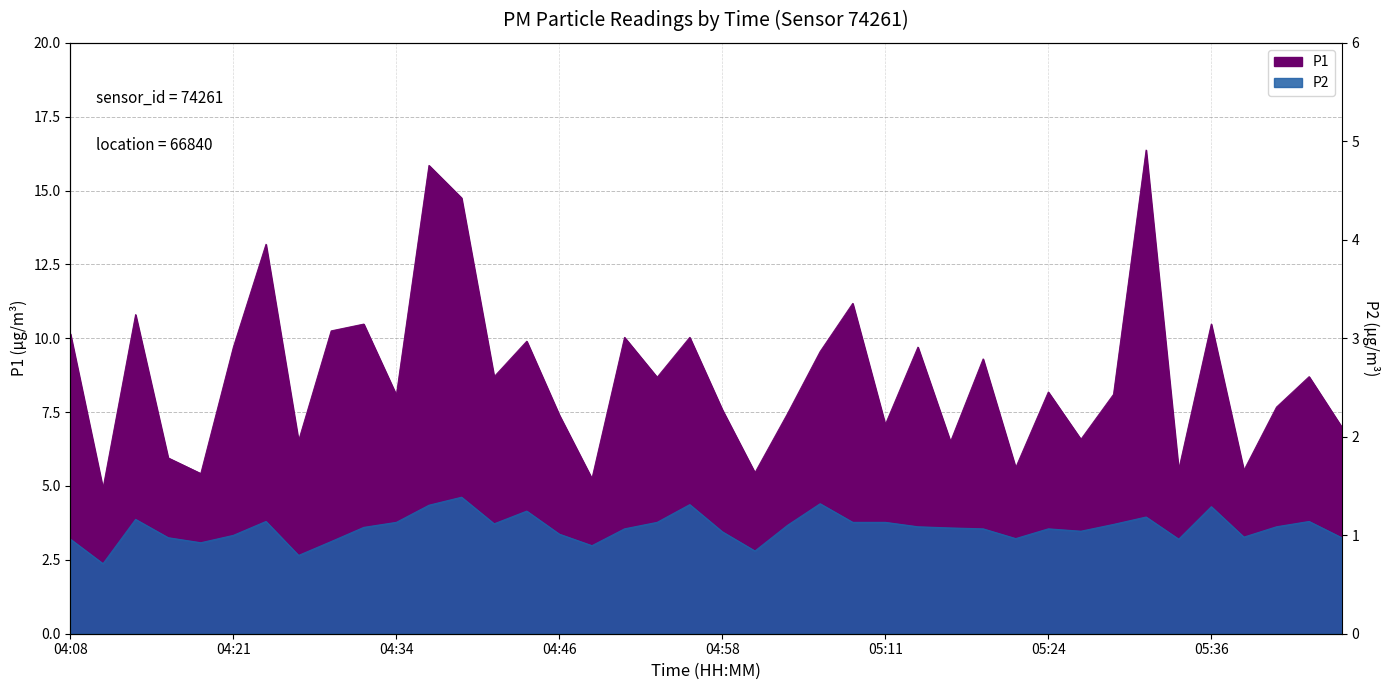

Rank the categories by P1 value from lowest to highest.

04:11, 04:48, 04:18, 05:01, 05:38, 05:33, 05:21, 04:16, 05:16, 04:26, 05:26, 05:46, 05:11, 04:46, 05:04, 04:58, 05:41, 04:34, 05:28, 05:24, 04:53, 04:41, 05:43, 05:19, 05:06, 04:21, 05:14, 04:43, 04:51, 04:56, 04:08, 04:29, 04:31, 05:36, 04:13, 05:09, 04:24, 04:39, 04:36, 05:31